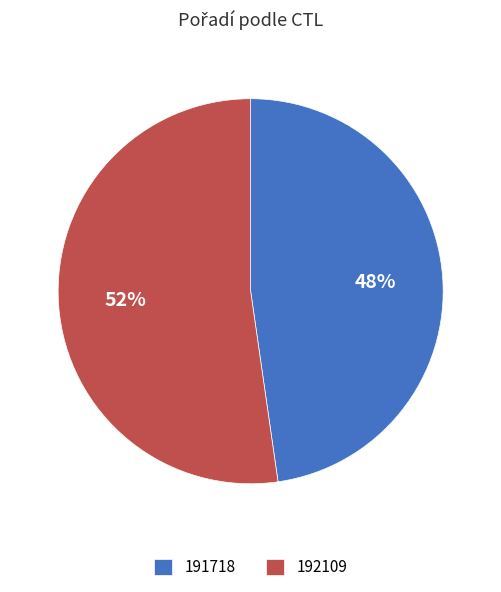

Combined, do 192109 and 191718 account for over 50%?

Yes